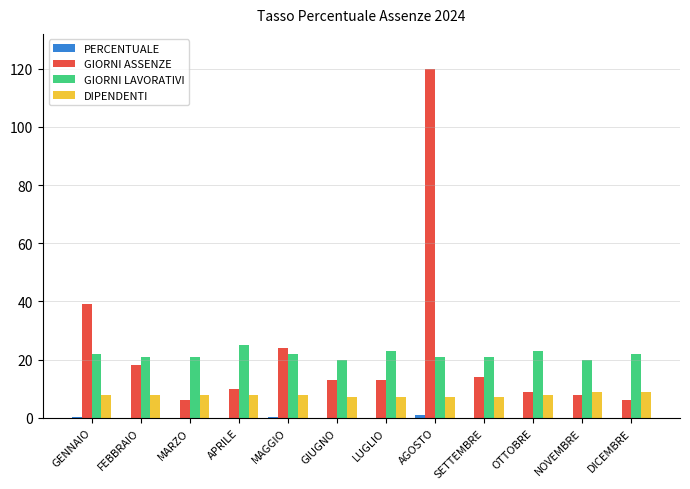

What is the sum of all DIPENDENTI values?

94.0